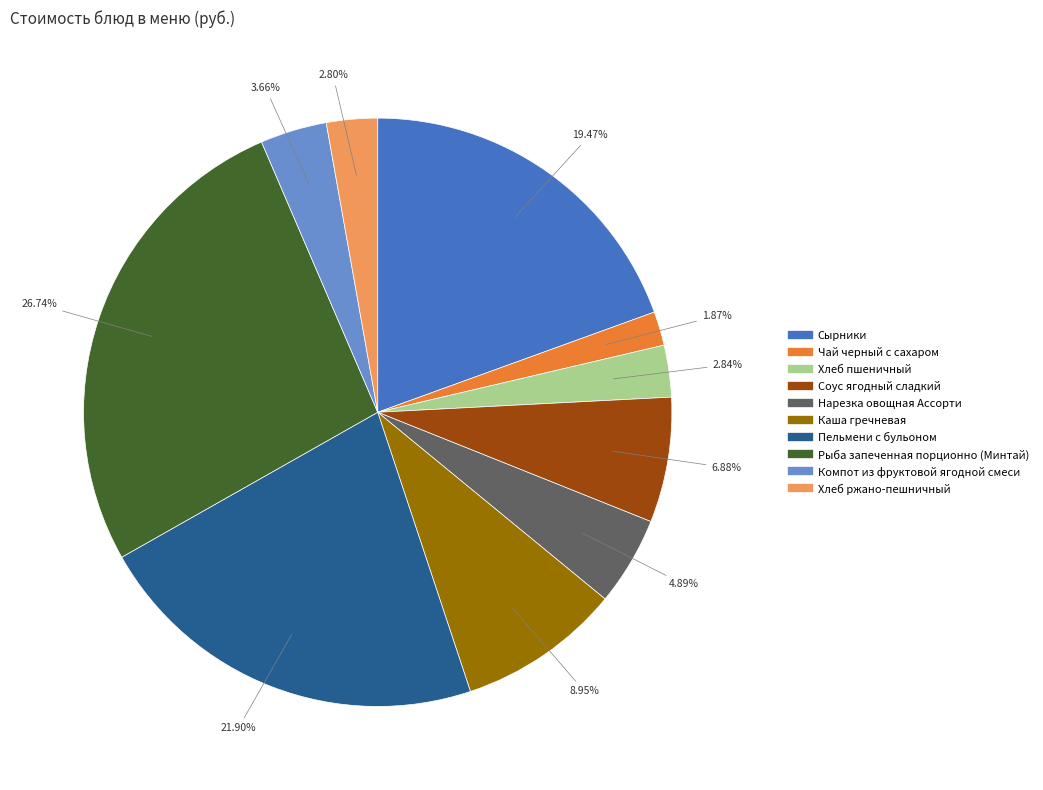

To the nearest percent, what is the difference between the largest and smallest slice percentages?

25%